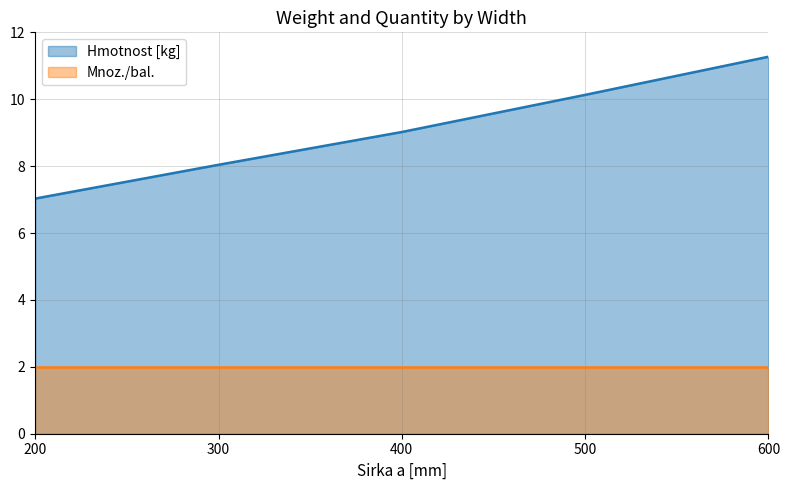

How many categories are shown in the chart?

5